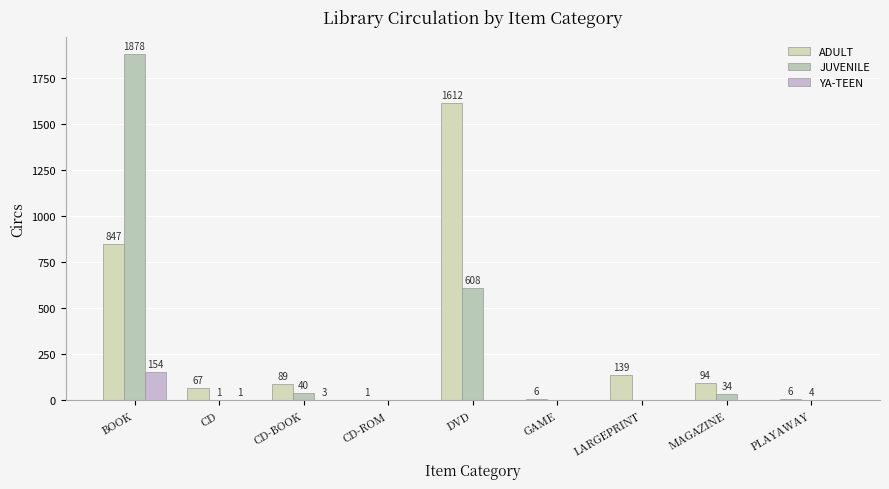

At how many categories does at least one series exceed 141?

2